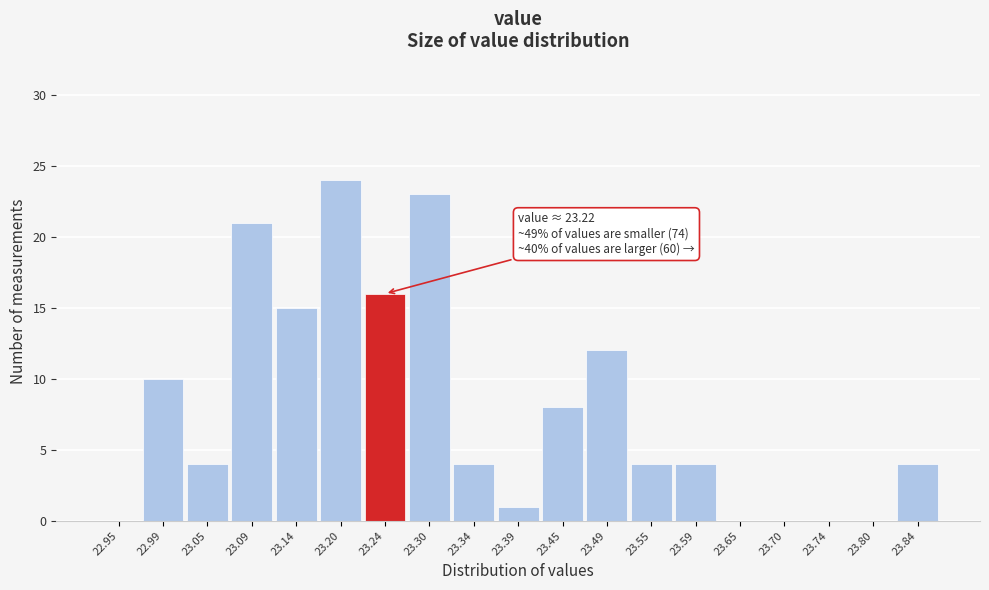

Which range on the x-axis has the tallest bar?

23.17 to 23.22